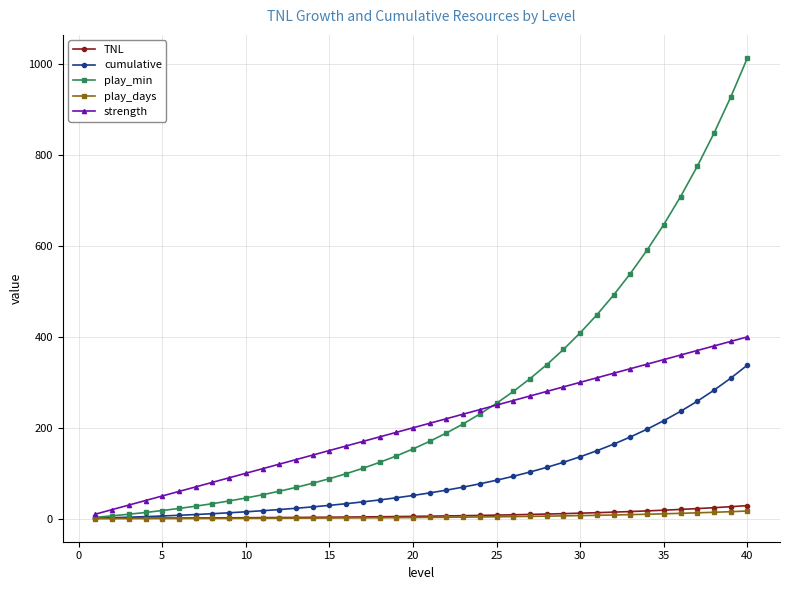

What is the difference between the second highest and minimum values in the cumulative series?

308.1